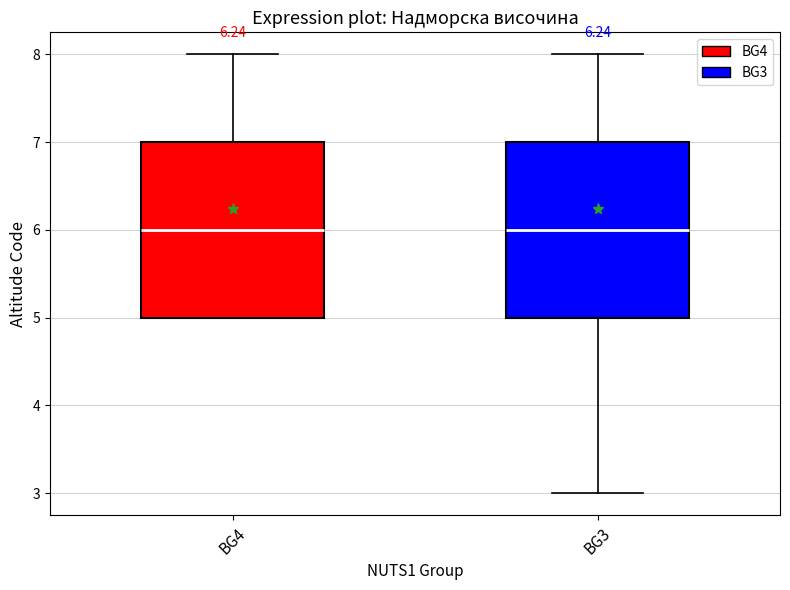

Where does the median line of the box for BG4 sit on the y-axis? The values are not printed on the chart, so give them approximately, as read against the axis.

6